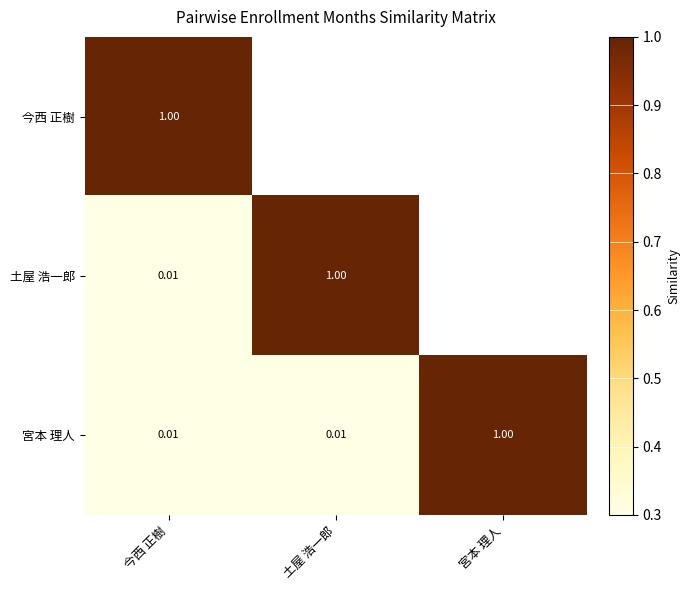

Which category has the highest value in the 宮本 理人 series?

宮本 理人